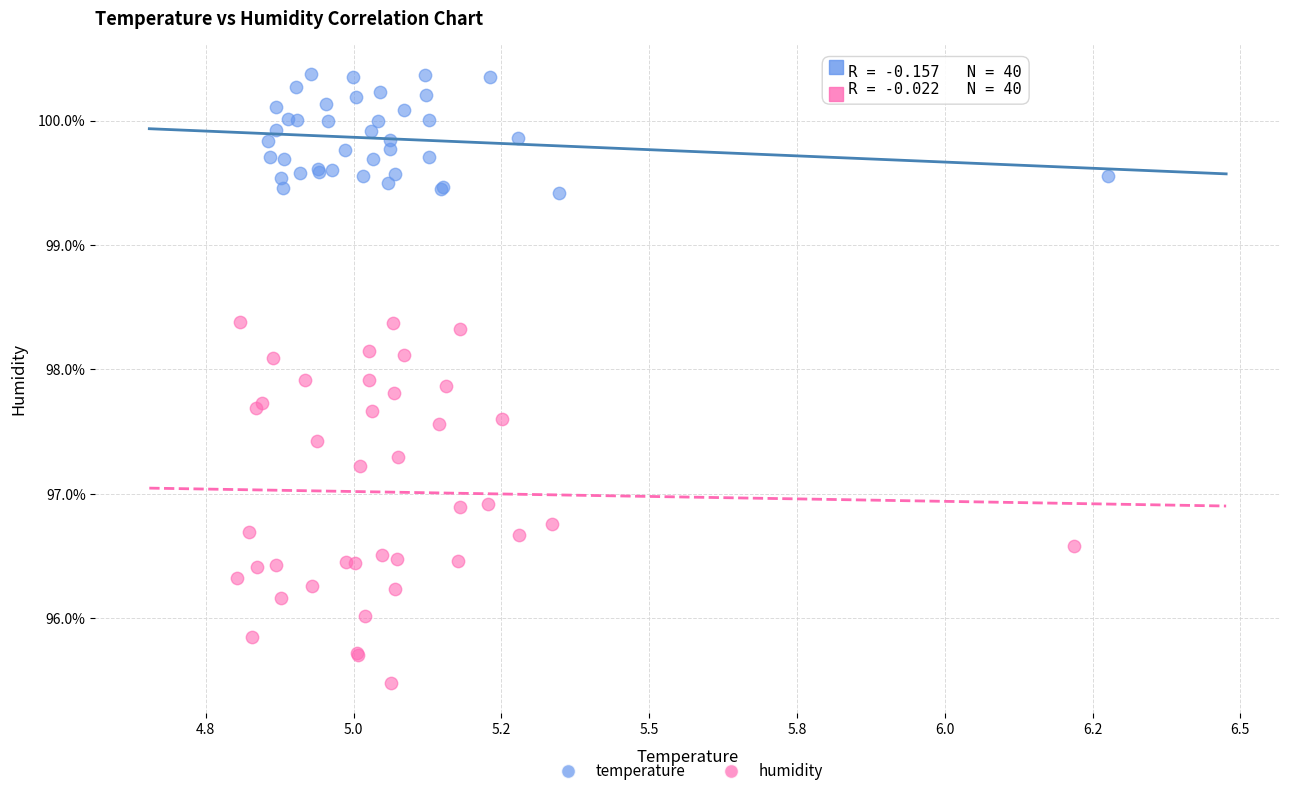

Which series reaches the maximum Y coordinate?

temperature